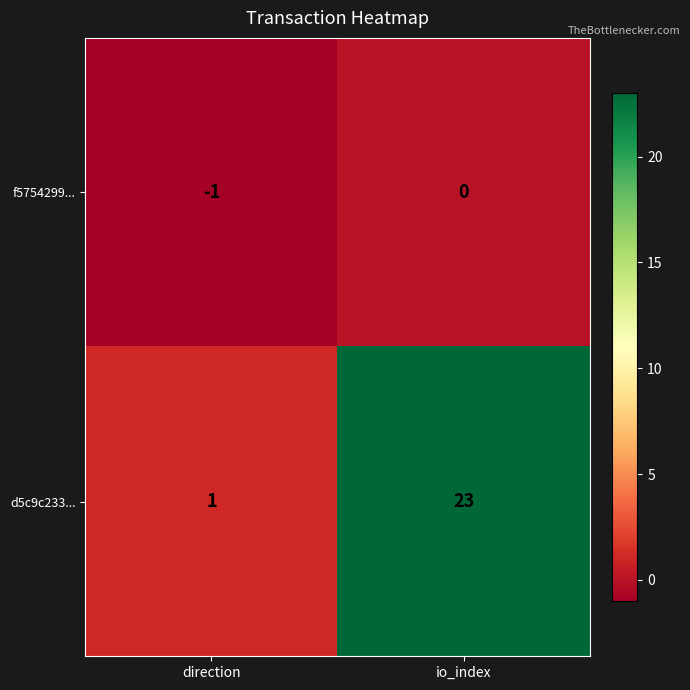

What is the difference between the highest and lowest values at io_index?

23